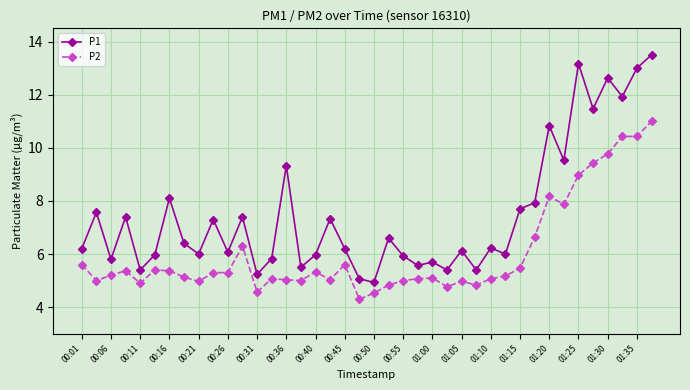

True or false: P2 and P1 intersect in this chart.

False